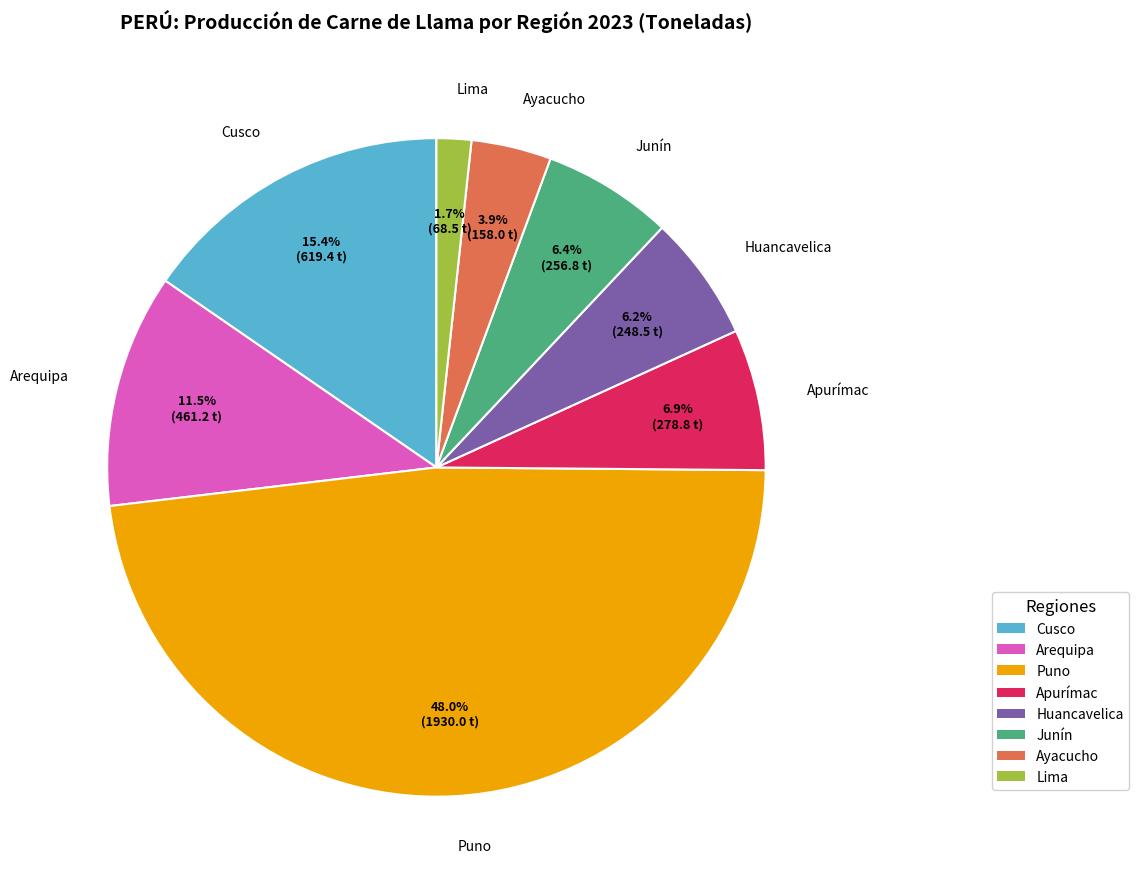

Does Cusco account for over 50% of the chart?

No